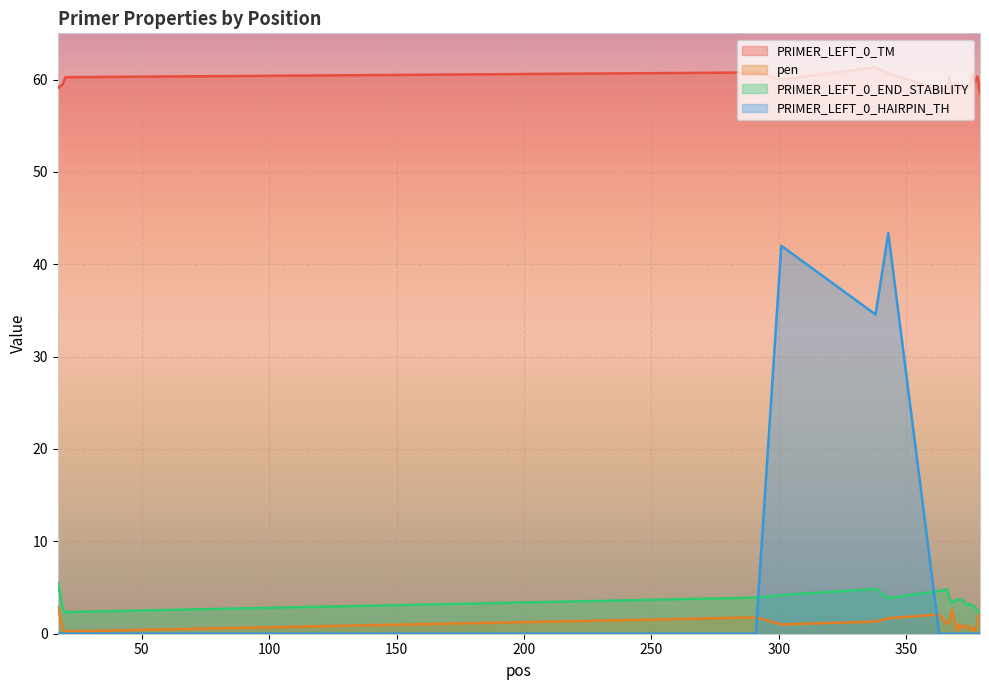

The value of pen at 379 is 2.5. True or false?

True